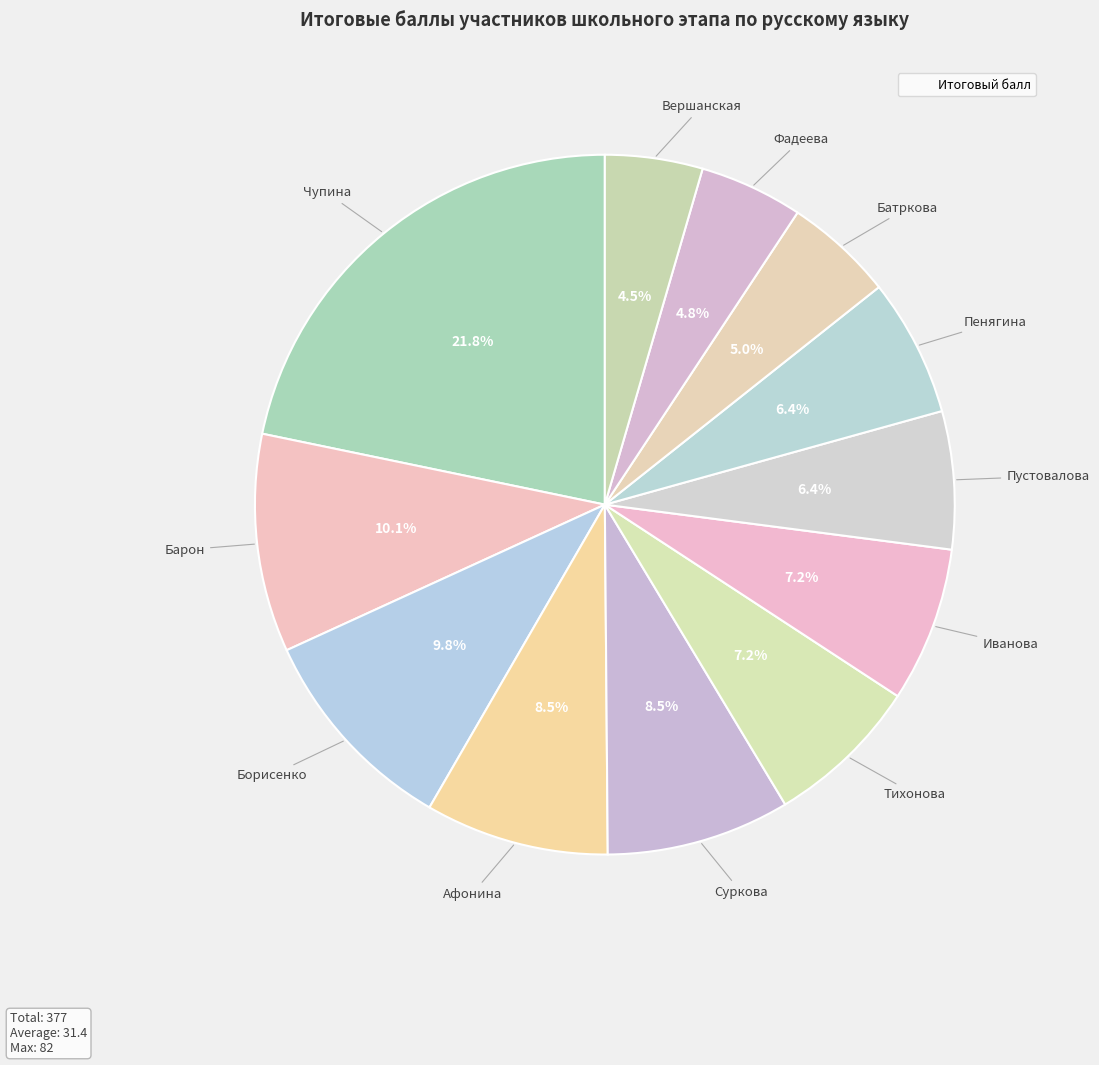

How many segments does this pie chart have?

12